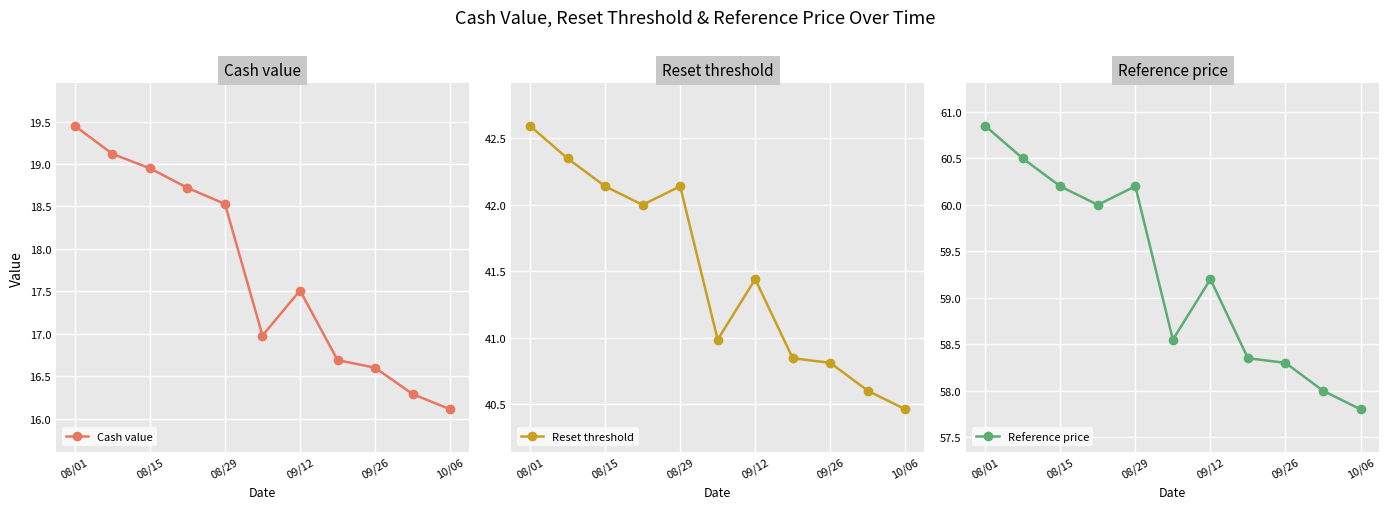

What is the difference between the second highest and minimum values in the Cash value series?

3.0